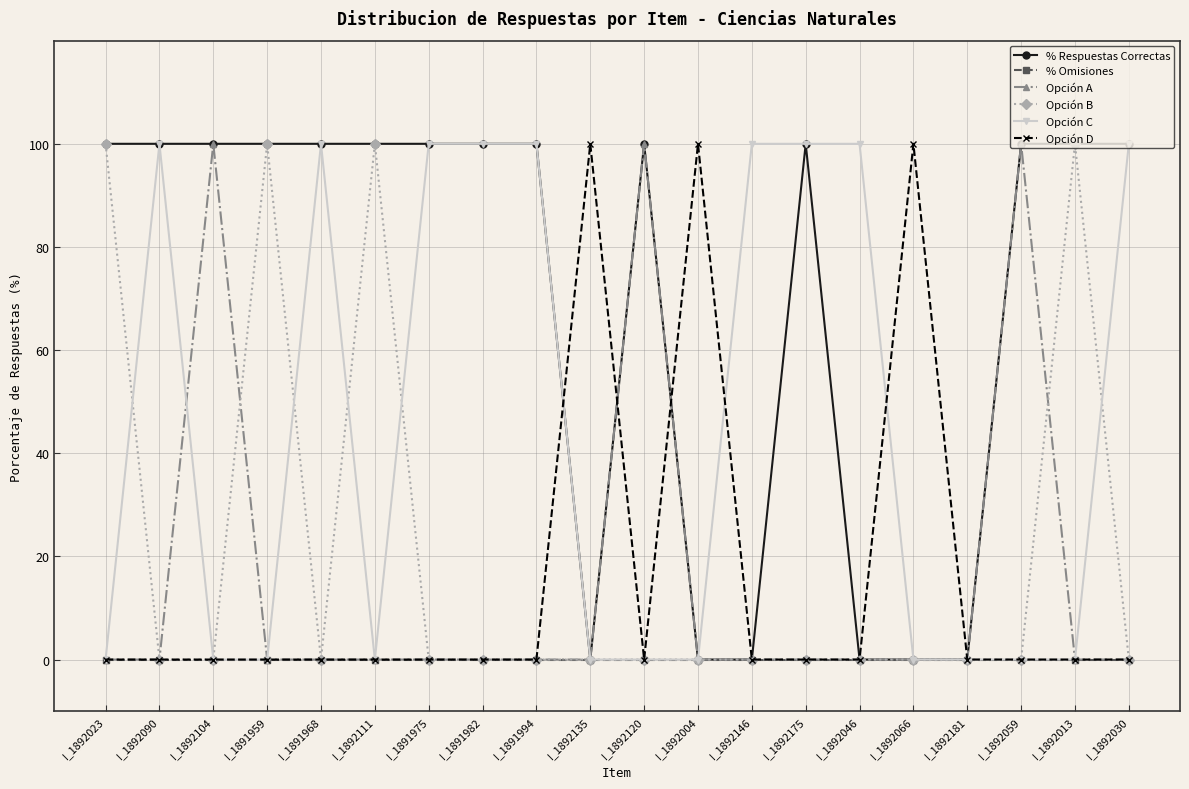

Is this an area chart (filled region under the line)?

No